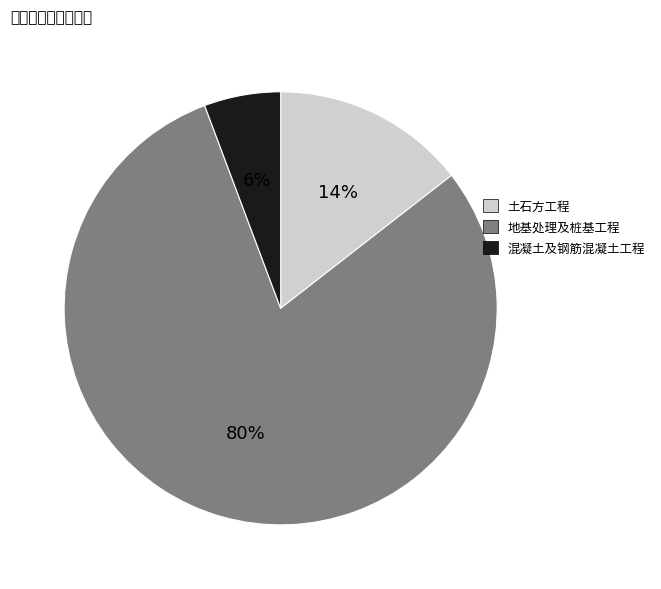

To the nearest percent, what portion does 地基处理及桩基工程 represent?

80%